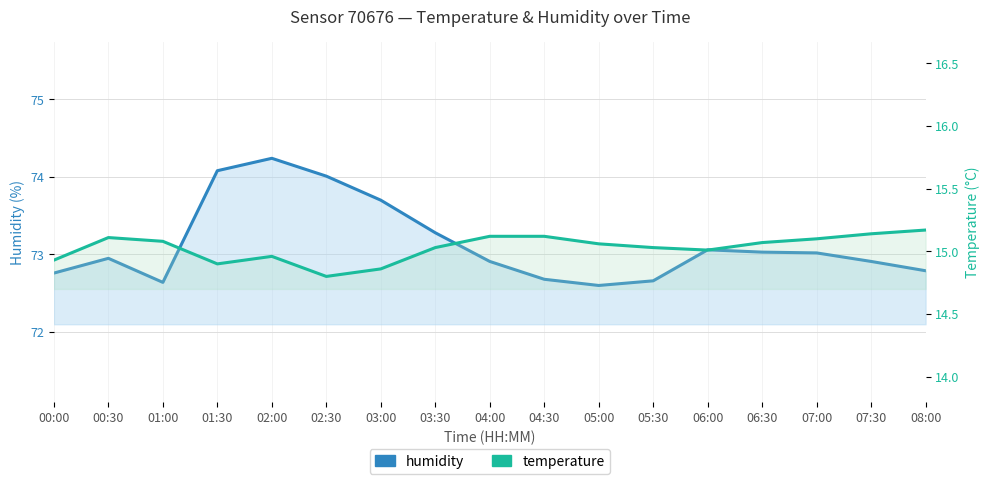

Reading left to right, transcribe all the data shown in this chart.

humidity: 72.8	73.0	72.6	74.1	74.2	74.0	73.7	73.3	72.9	72.7	72.6	72.7	73.1	73.0	73.0	72.9	72.8
temperature: 14.9	15.1	15.1	14.9	15.0	14.8	14.9	15.0	15.1	15.1	15.1	15.0	15.0	15.1	15.1	15.1	15.2